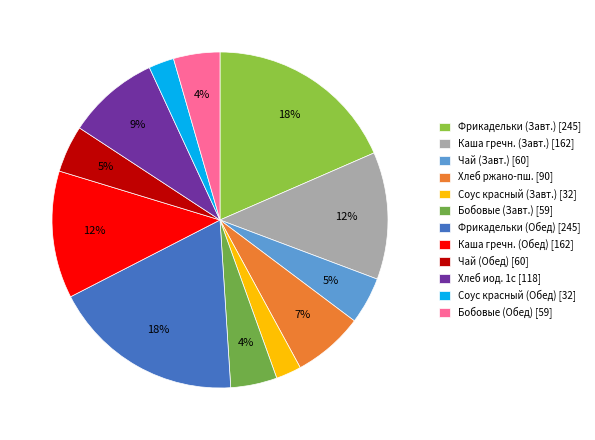

Which slice is the smallest?

Соус красный основной (Завтрак)